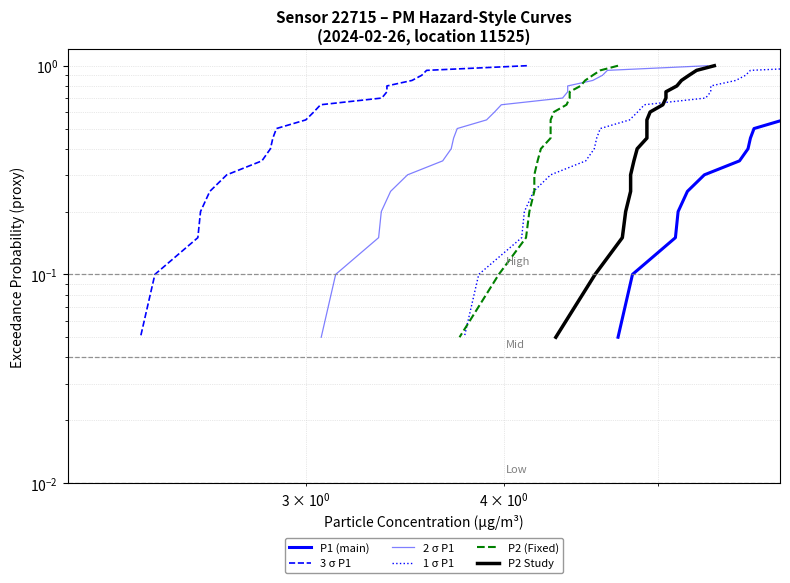

What is the lowest value of the 2 σ P1 series?

0.1